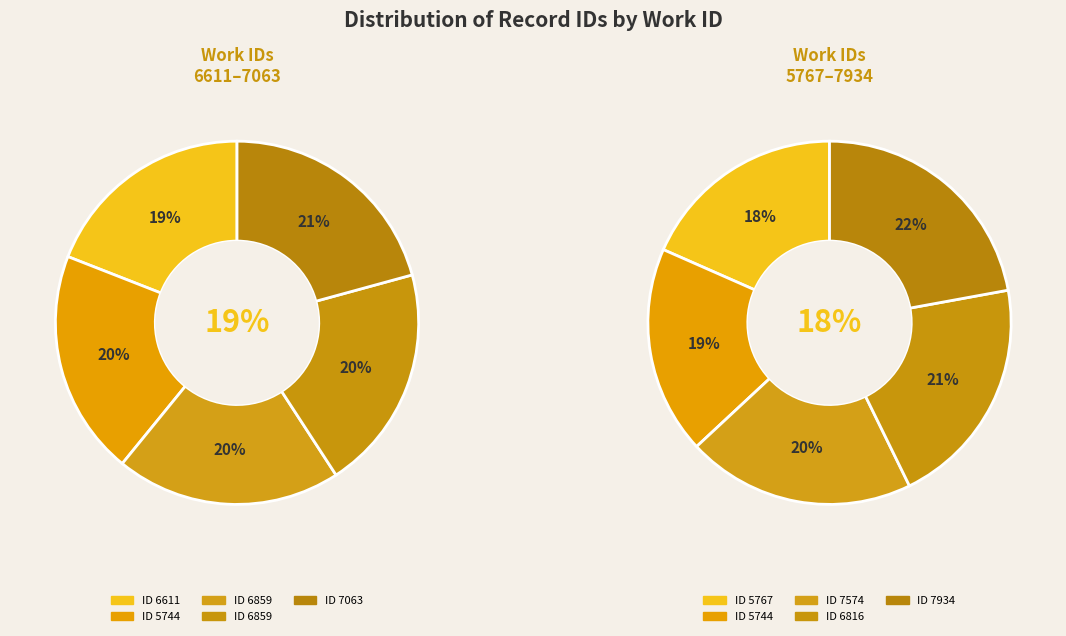

Is 7934 the majority of the pie?

No